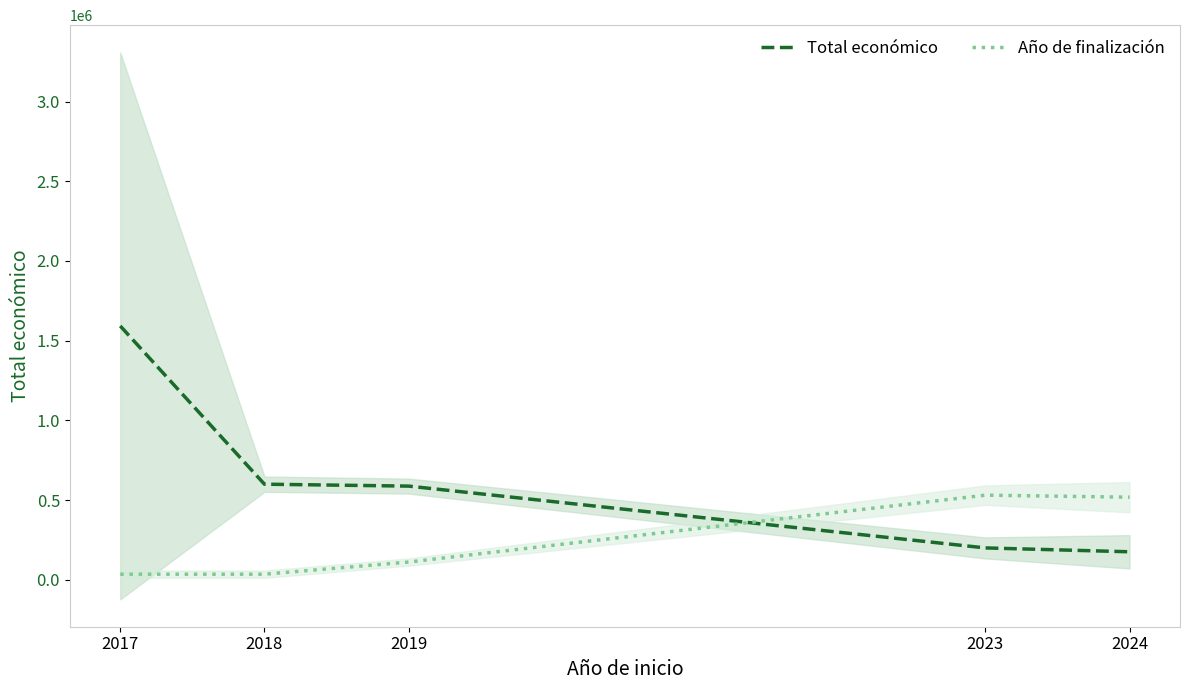

Reading left to right, transcribe all the data shown in this chart.

Total económico: 2017=1592368.0	2018=599806.0	2019=587734.0	2023=200000.0	2024=175804.0
Año de finalización: 2017=35160.8	2018=35160.8	2019=111437.3	2023=530958.2	2024=518245.4